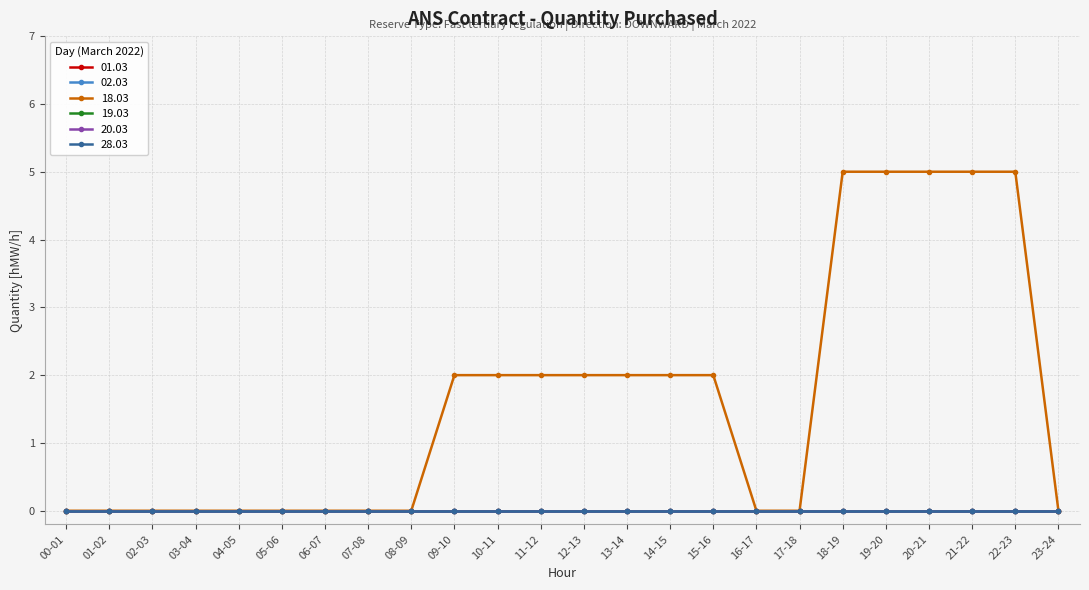

Between 14-15 and 19-20, which series saw the biggest shift?

18.03